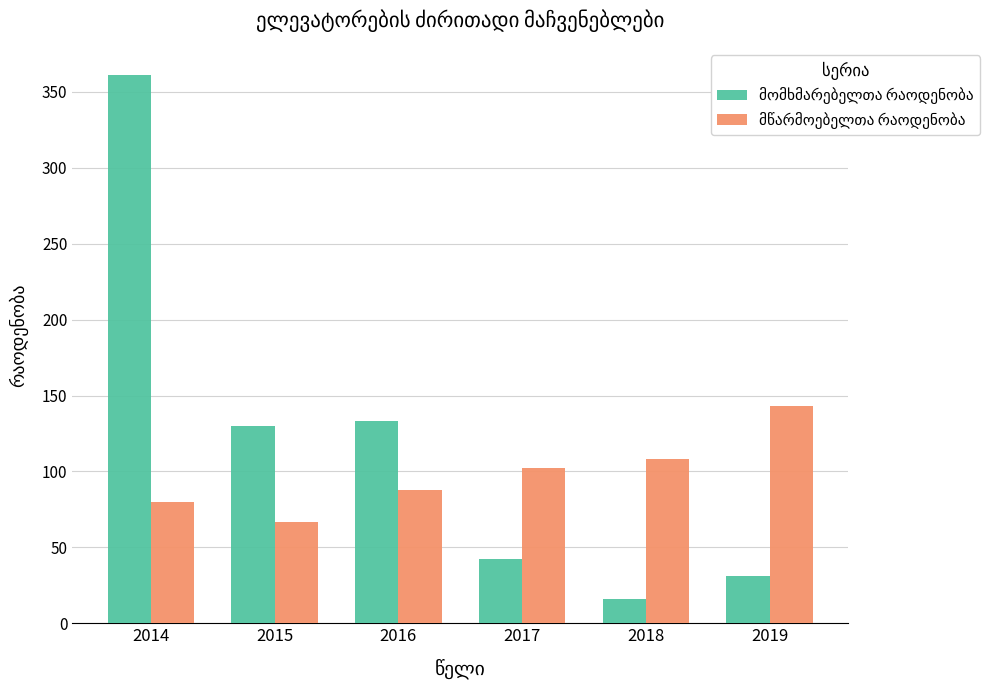

At which category does the chart reach its peak across all series?

2014